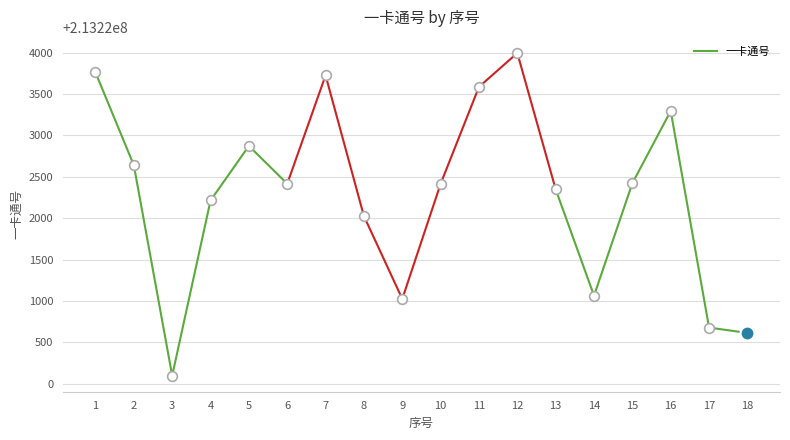

Where does the data first go above 213222639?

1